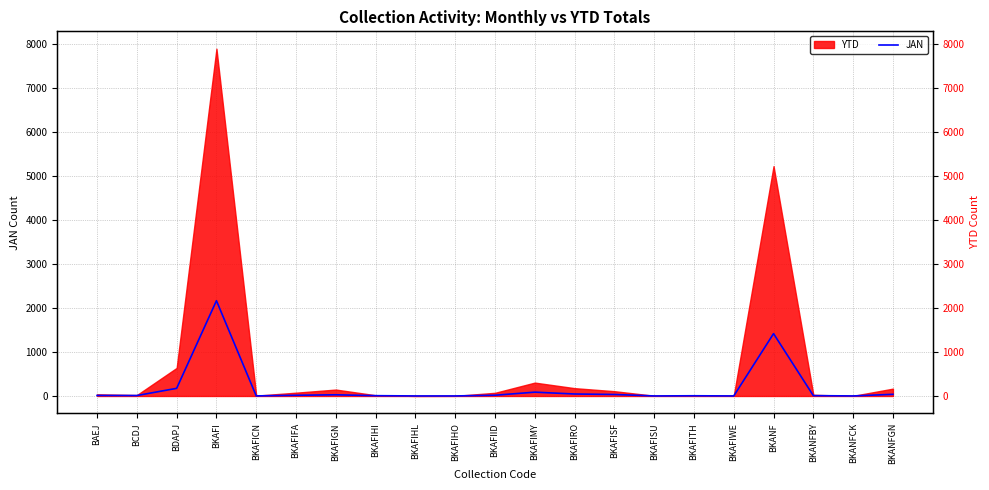

Where is the first local maximum?

BKAFI